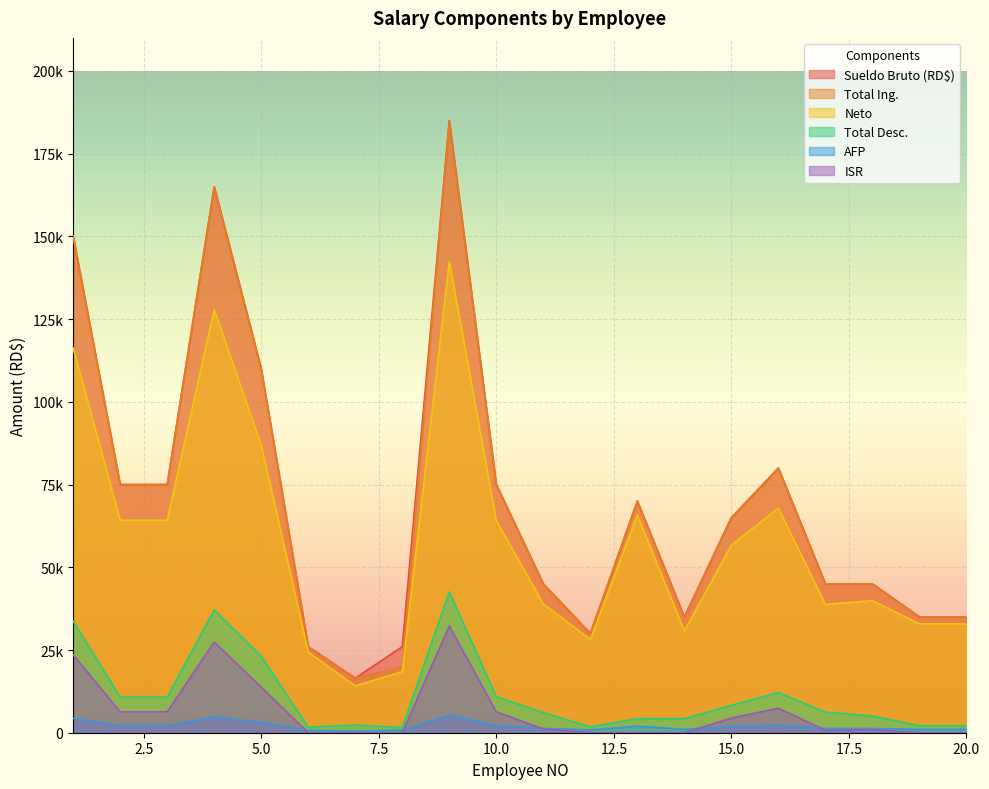

True or false: AFP and Total Ing. cross at least once.

False